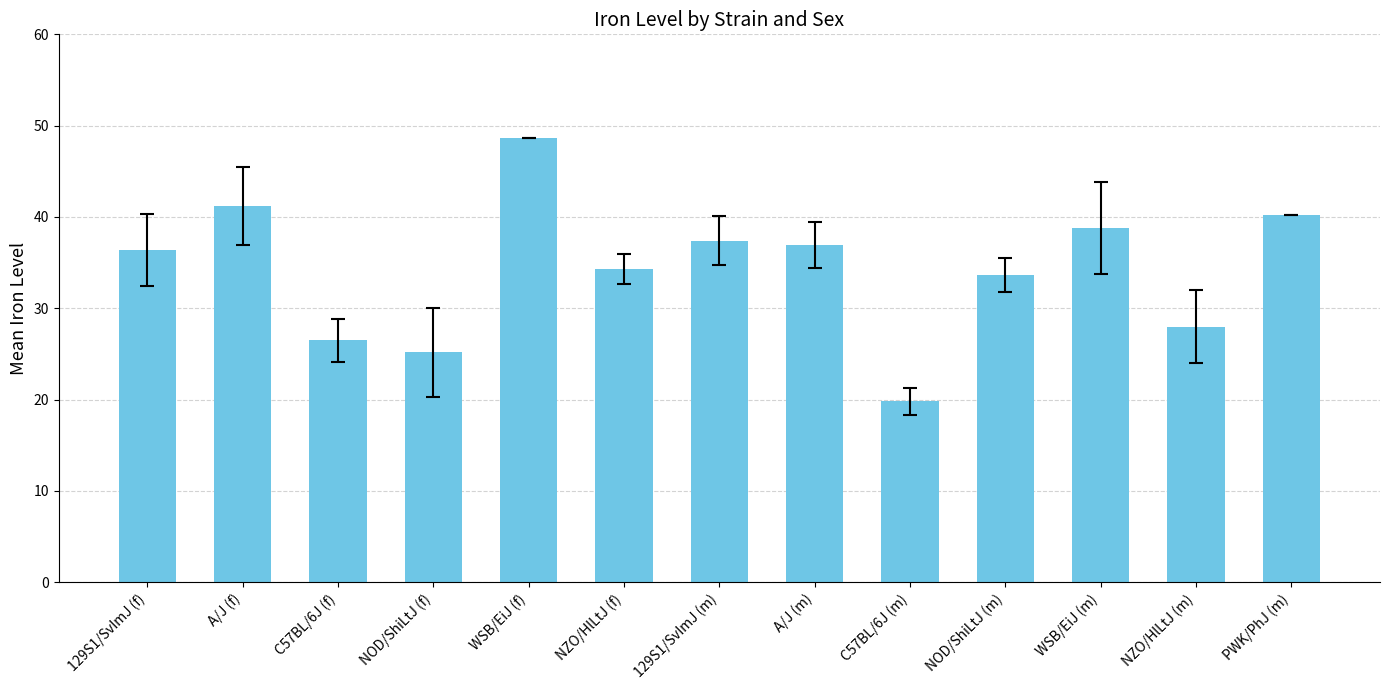

List the labels in order of value, smallest first.

C57BL/6J (m), NOD/ShiLtJ (f), C57BL/6J (f), NZO/HlLtJ (m), NOD/ShiLtJ (m), NZO/HlLtJ (f), 129S1/SvImJ (f), A/J (m), 129S1/SvImJ (m), WSB/EiJ (m), PWK/PhJ (m), A/J (f), WSB/EiJ (f)